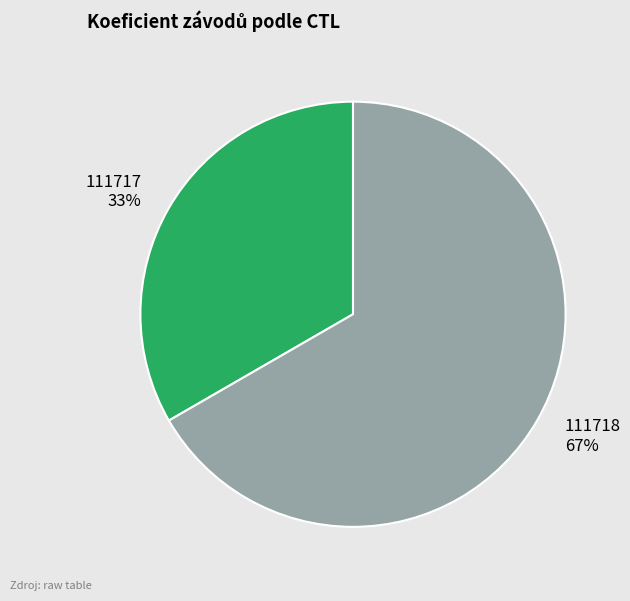

How many segments does this pie chart have?

2